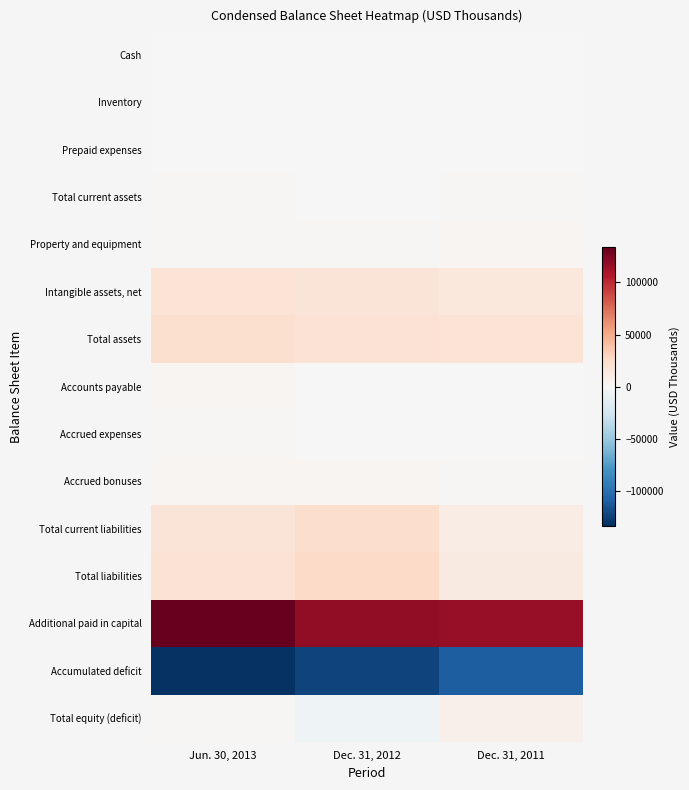

Reading right to left, extract all data points from this chart.

Cash: Dec. 31, 2011=133	Dec. 31, 2012=271	Jun. 30, 2013=25
Inventory: Dec. 31, 2011=0	Dec. 31, 2012=0	Jun. 30, 2013=453
Prepaid expenses: Dec. 31, 2011=44	Dec. 31, 2012=16	Jun. 30, 2013=640
Total current assets: Dec. 31, 2011=1677	Dec. 31, 2012=287	Jun. 30, 2013=1118
Property and equipment: Dec. 31, 2011=2140	Dec. 31, 2012=1725	Jun. 30, 2013=1560
Intangible assets, net: Dec. 31, 2011=14537	Dec. 31, 2012=17608	Jun. 30, 2013=18622
Total assets: Dec. 31, 2011=18354	Dec. 31, 2012=19620	Jun. 30, 2013=21300
Accounts payable: Dec. 31, 2011=686	Dec. 31, 2012=655	Jun. 30, 2013=2165
Accrued expenses: Dec. 31, 2011=564	Dec. 31, 2012=754	Jun. 30, 2013=1170
Accrued bonuses: Dec. 31, 2011=1375	Dec. 31, 2012=2633	Jun. 30, 2013=2633
Total current liabilities: Dec. 31, 2011=9677	Dec. 31, 2012=23507	Jun. 30, 2013=17357
Total liabilities: Dec. 31, 2011=11677	Dec. 31, 2012=25507	Jun. 30, 2013=19357
Additional paid in capital: Dec. 31, 2011=117012	Dec. 31, 2012=118247	Jun. 30, 2013=133828
Accumulated deficit: Dec. 31, 2011=-110325	Dec. 31, 2012=-124112	Jun. 30, 2013=-131863
Total equity (deficit): Dec. 31, 2011=6677	Dec. 31, 2012=-5887	Jun. 30, 2013=1943